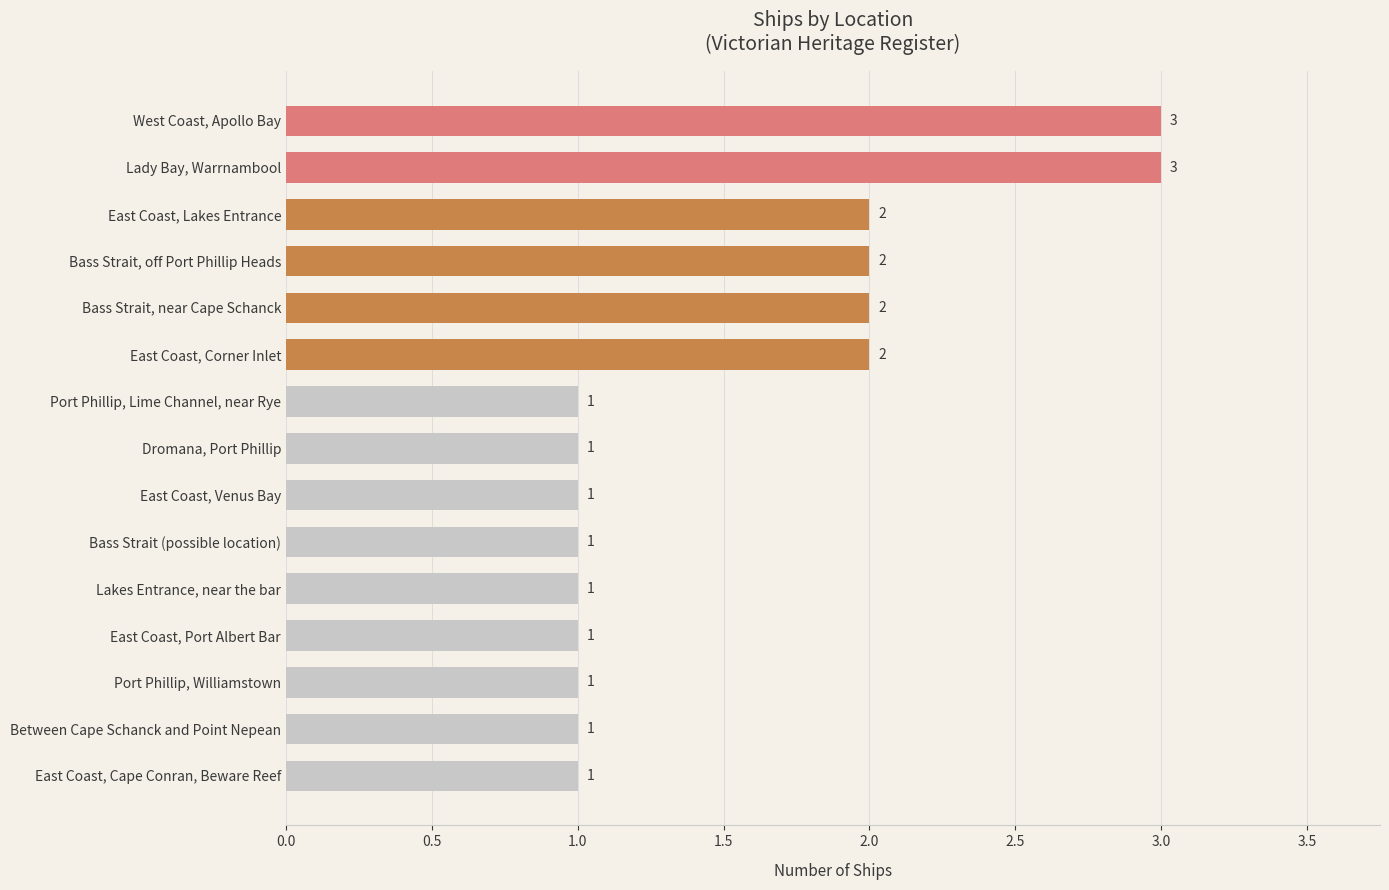

Approximately how many times larger is the value at Lakes Entrance, near the bar compared to Lady Bay, Warrnambool?

0.3